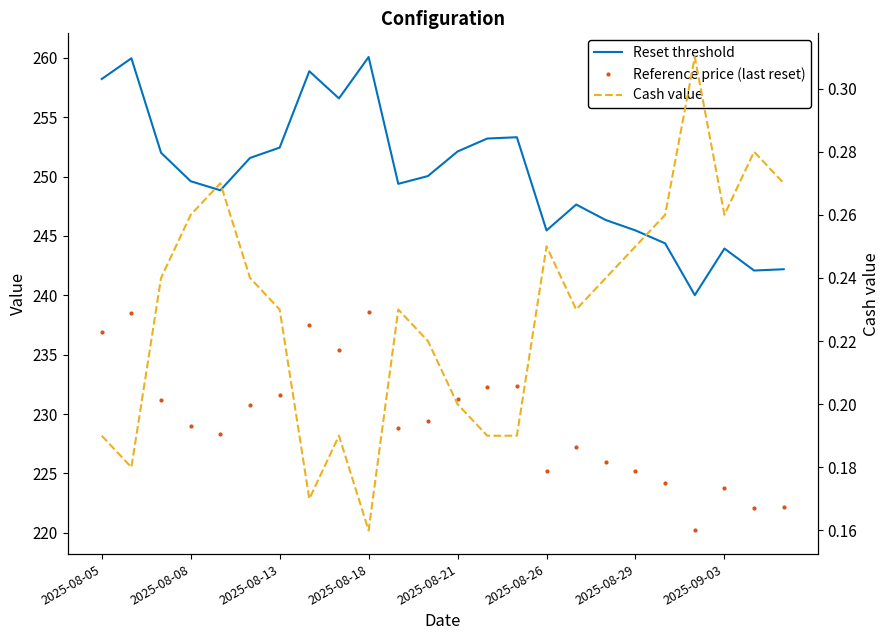

What is the greatest value displayed?

260.1